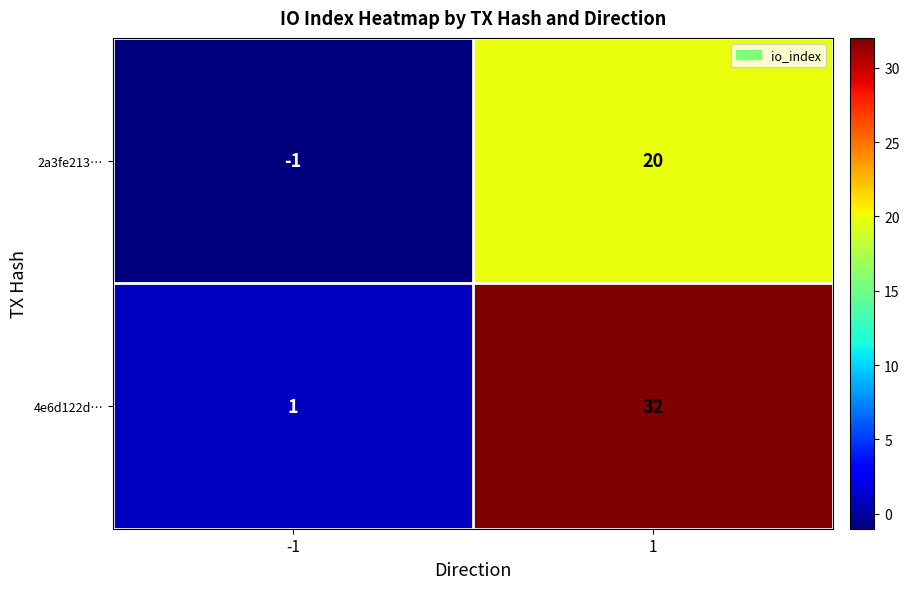

What is the highest value of the 2a3fe213… series?

20